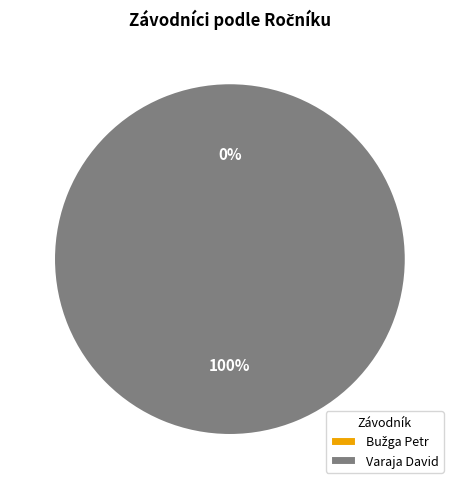

Do Varaja David and Bužga Petr together represent more than half of the pie?

Yes